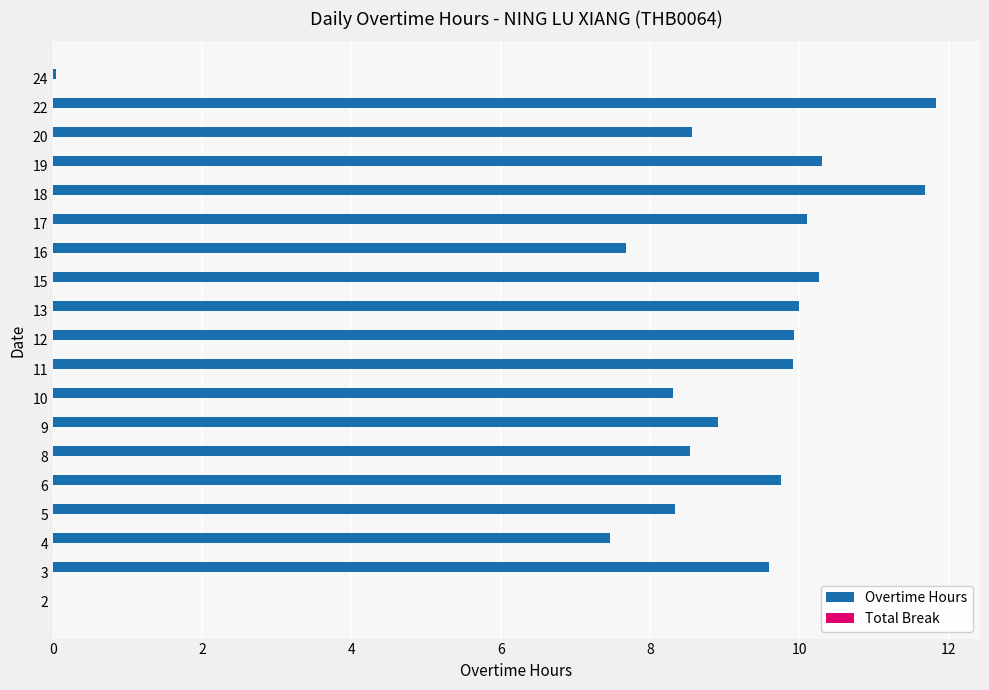

How many categories are shown in the chart?

19